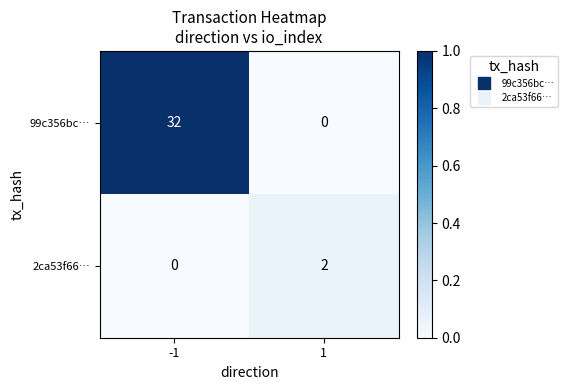

Is it true that 99c356bc… equals 0 at 1?

True